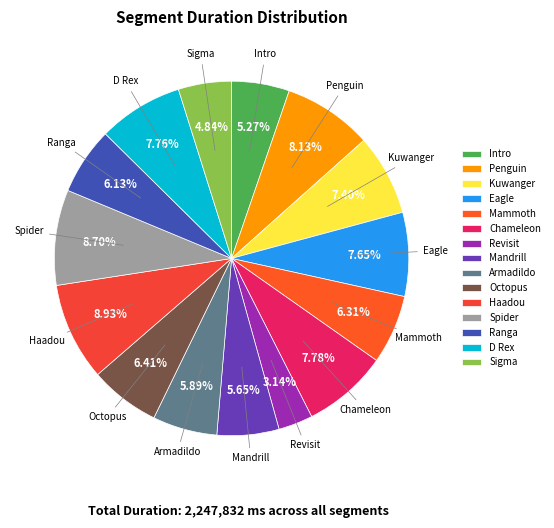

Is there a majority slice in this chart?

No